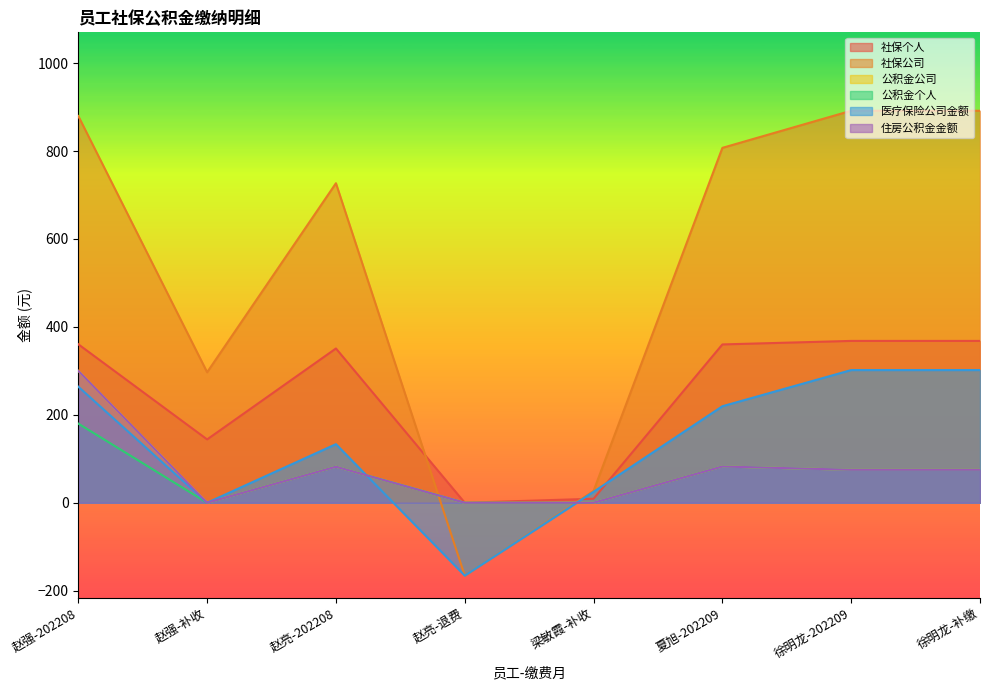

Which series has the largest range (max minus min)?

社保公司